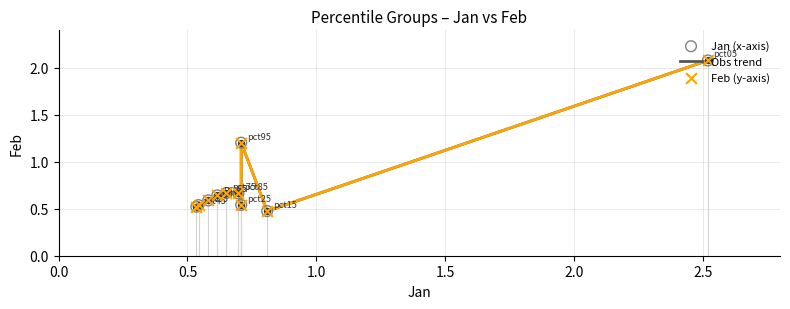

What is the greatest value displayed?

2.1